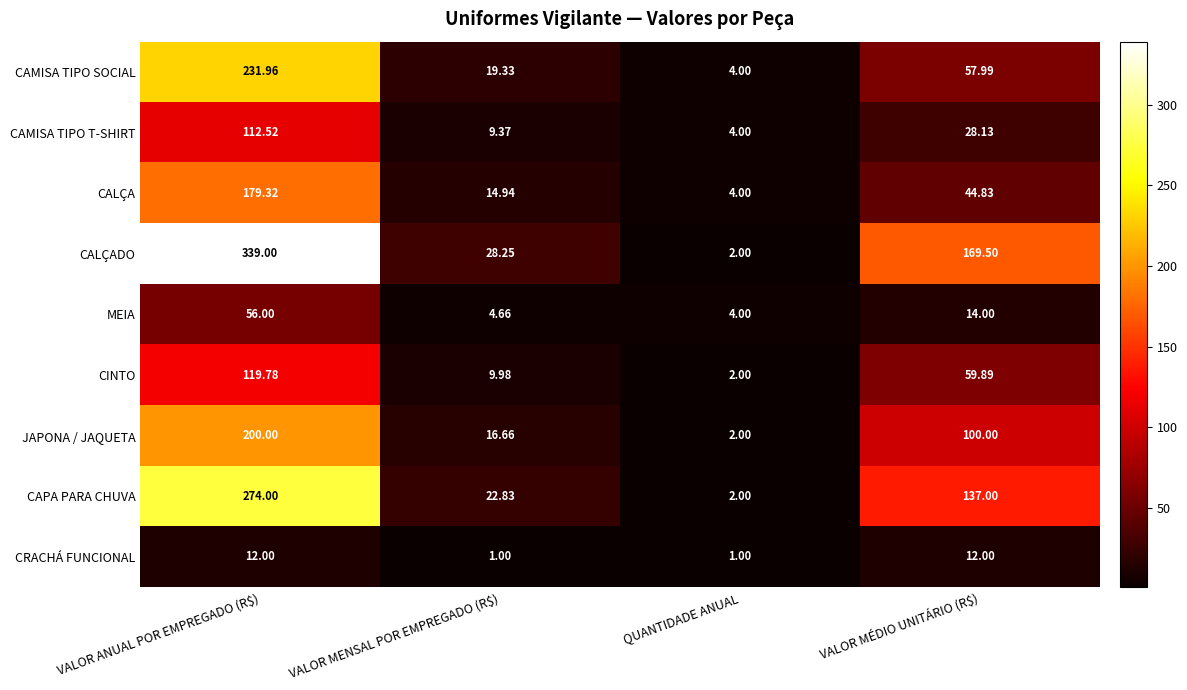

Where does the CINTO series first go above 59?

VALOR ANUAL POR EMPREGADO (R$)